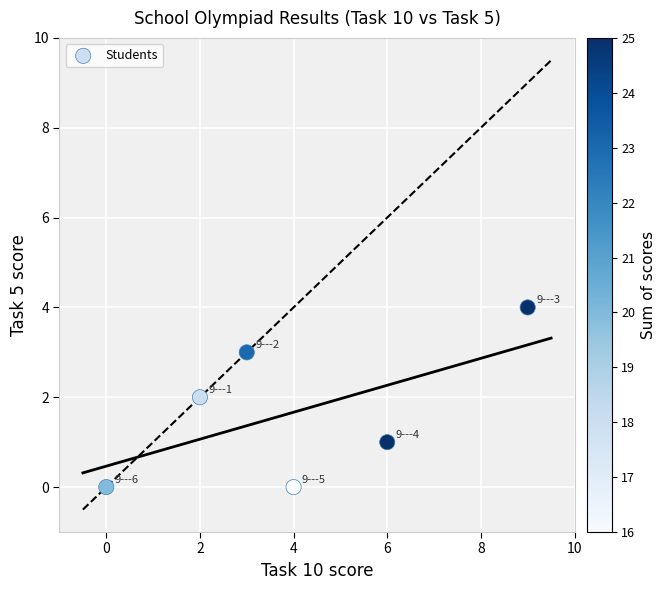

What is the range of X values (max minus min)?

9